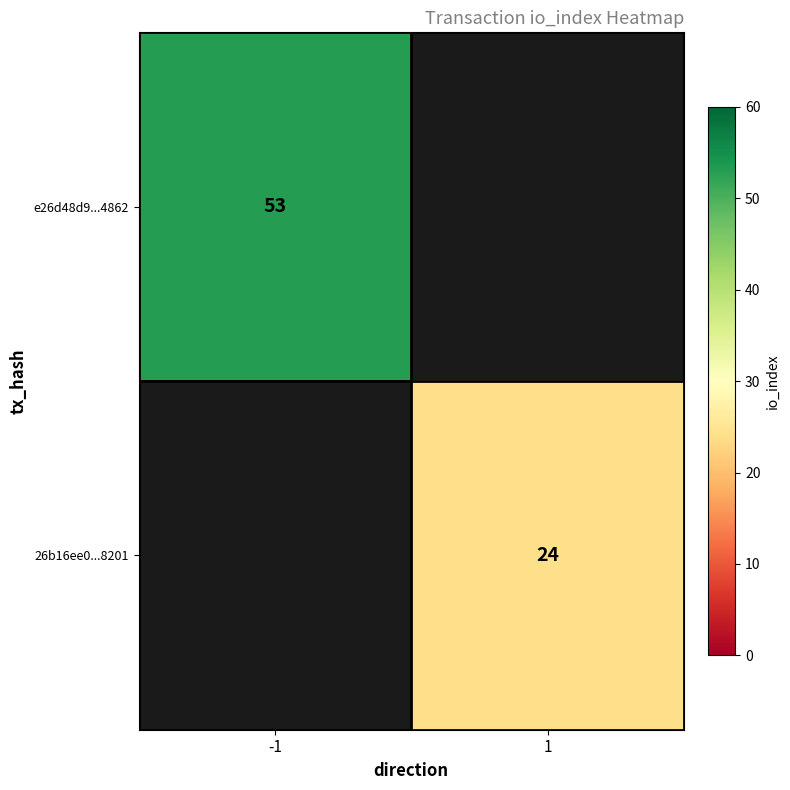

Is the value of e26d48d9...4862 at -1 greater than the value of 26b16ee0...8201 at 1?

Yes